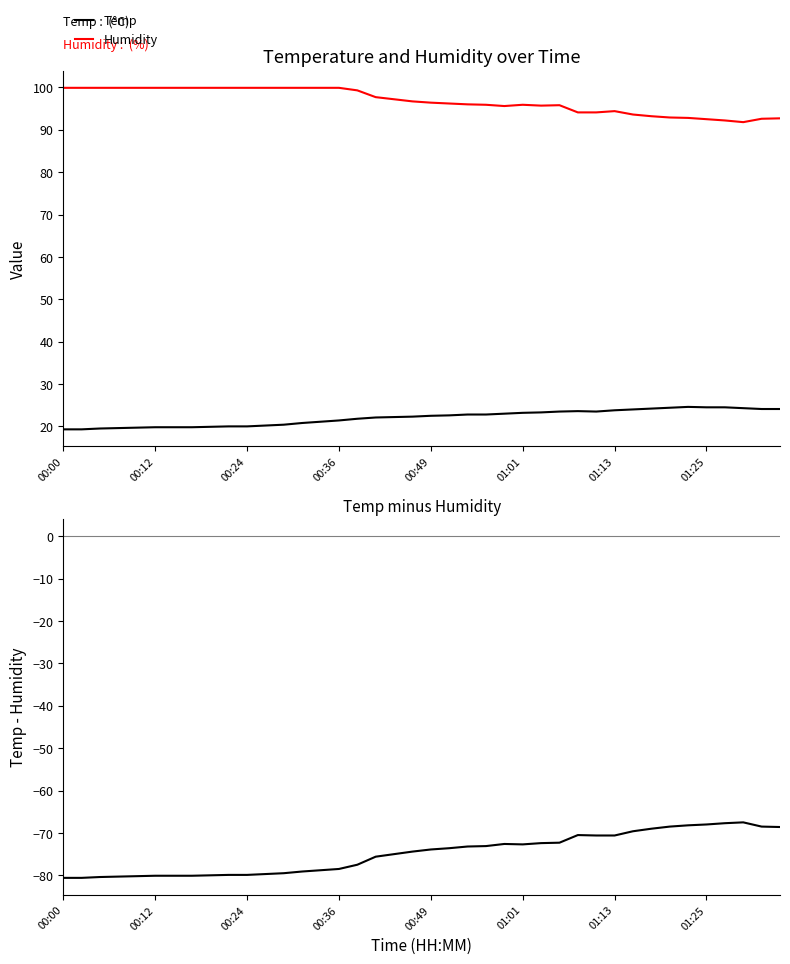

Reading right to left, what are all the values shown in this chart?

Temp: 24.1	24.1	24.3	24.5	24.5	24.6	24.4	24.2	24.0	23.8	23.5	23.6	23.5	23.3	23.2	23.0	22.8	22.8	22.6	22.5	22.3	22.2	22.1	21.8	21.4	21.1	20.8	20.4	20.2	20.0	20.0	19.9	19.8	19.8	19.8	19.7	19.6	19.5	19.3	19.3
Humidity: 92.7	92.6	91.8	92.2	92.5	92.8	92.9	93.2	93.6	94.4	94.1	94.1	95.8	95.7	95.9	95.6	95.9	96.0	96.2	96.4	96.7	97.2	97.7	99.3	99.9	99.9	99.9	99.9	99.9	99.9	99.9	99.9	99.9	99.9	99.9	99.9	99.9	99.9	99.9	99.9
Temp - Humidity: -68.6	-68.5	-67.5	-67.7	-68.0	-68.2	-68.5	-69.0	-69.6	-70.6	-70.6	-70.5	-72.3	-72.4	-72.7	-72.6	-73.1	-73.2	-73.6	-73.9	-74.4	-75.0	-75.6	-77.5	-78.5	-78.8	-79.1	-79.5	-79.7	-79.9	-79.9	-80.0	-80.1	-80.1	-80.1	-80.2	-80.3	-80.4	-80.6	-80.6